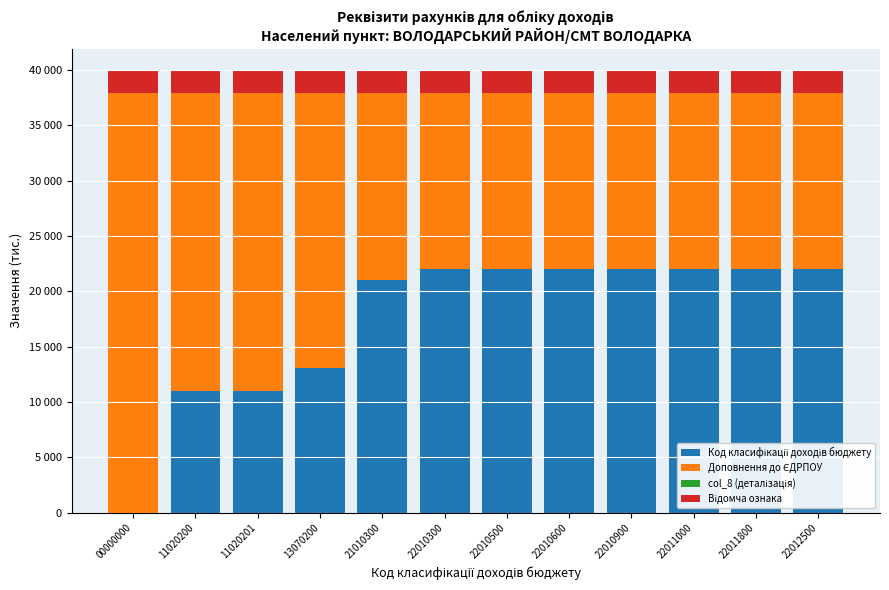

Is it true that Відомча ознака equals 1184.1 at 22012500?

False